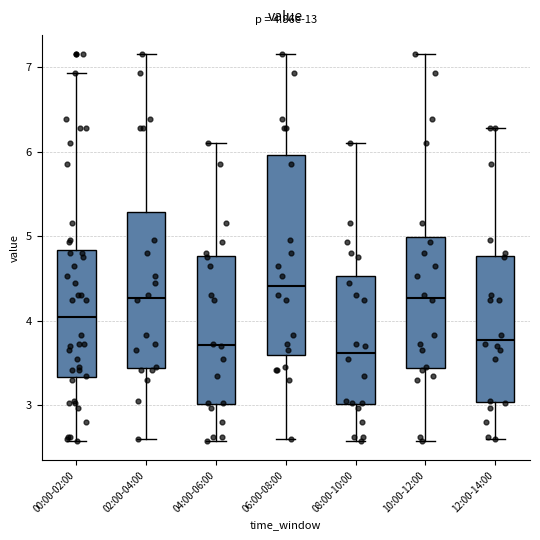

Which box is the tallest, from its lower edge to its upper edge?

06:00-08:00